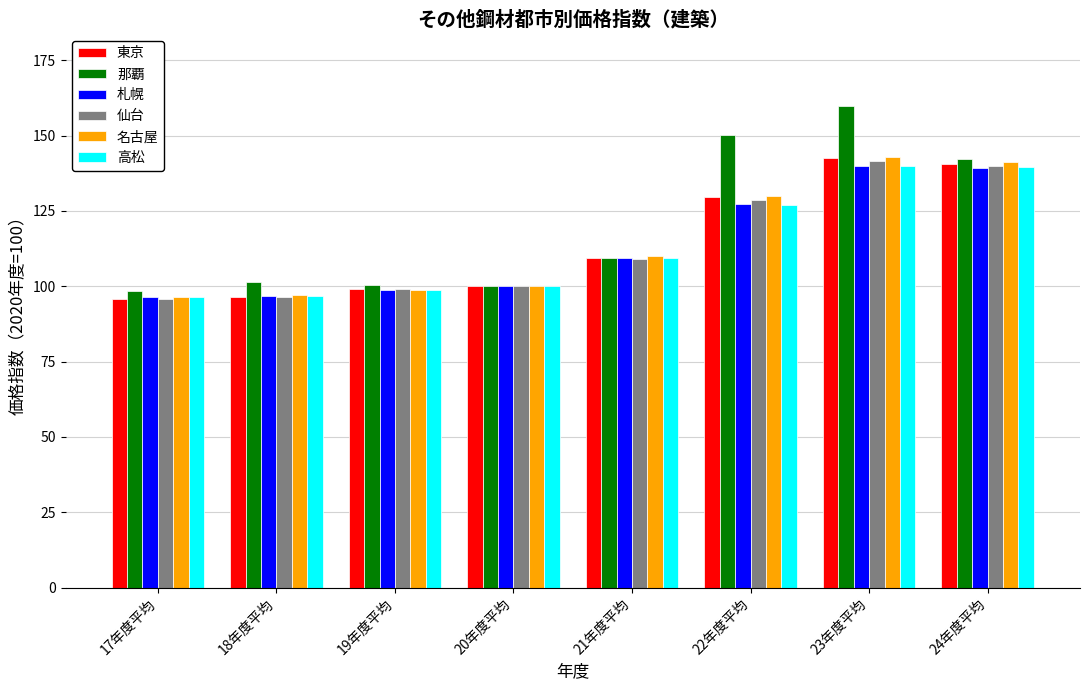

At which category is the sum across all series the highest?

23年度平均